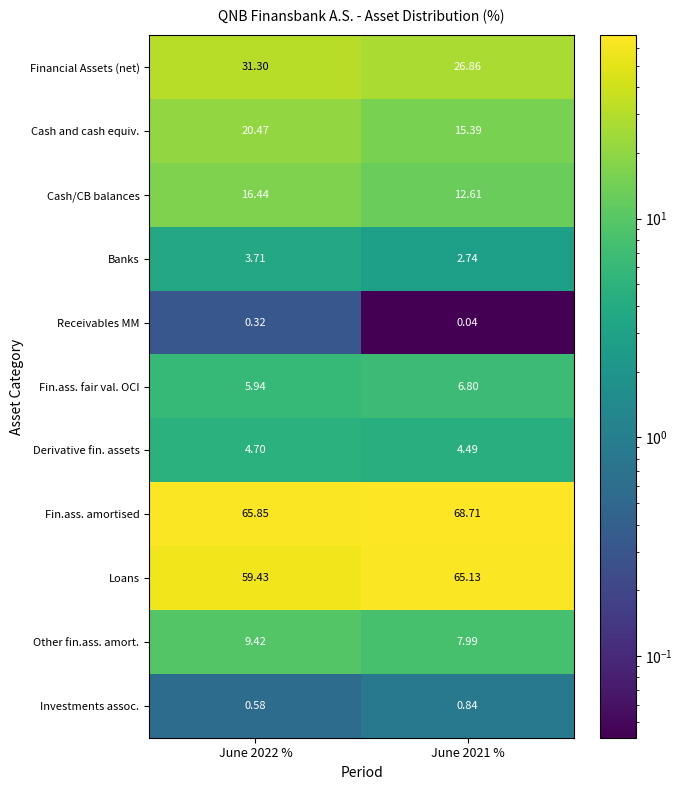

Which series has the largest total across all categories?

Fin.ass. amortised